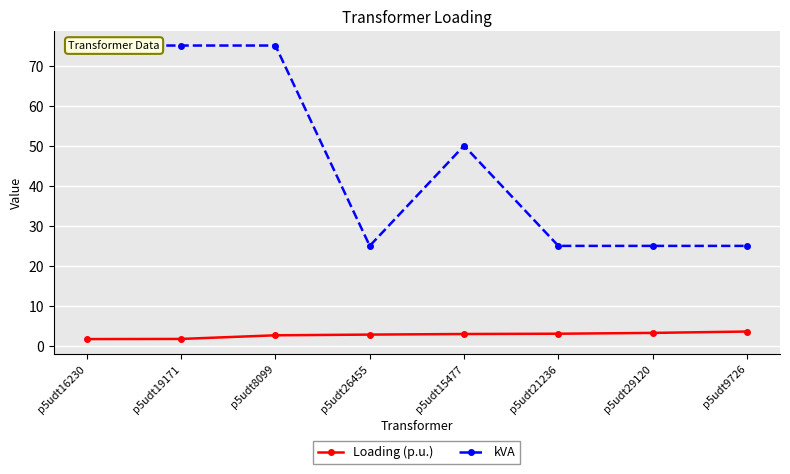

How many lines are shown in the chart?

2